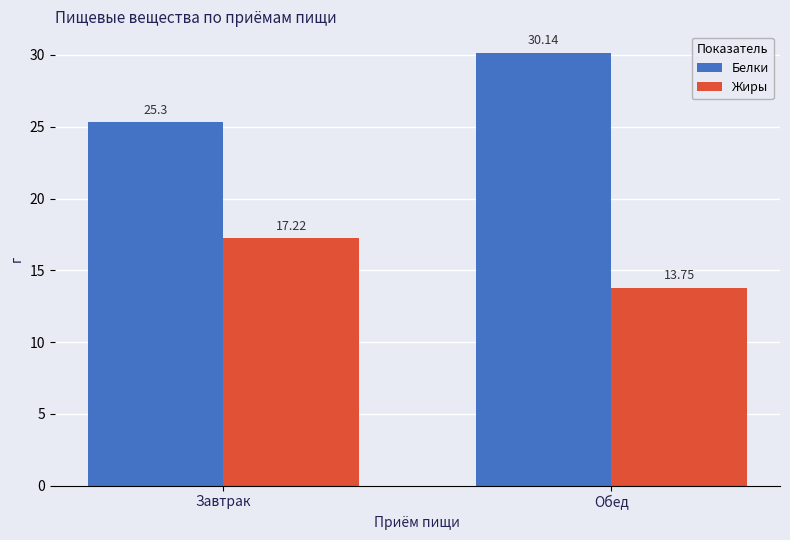

Reading right to left, transcribe all the data shown in this chart.

Белки: 30.1	25.3
Жиры: 13.8	17.2